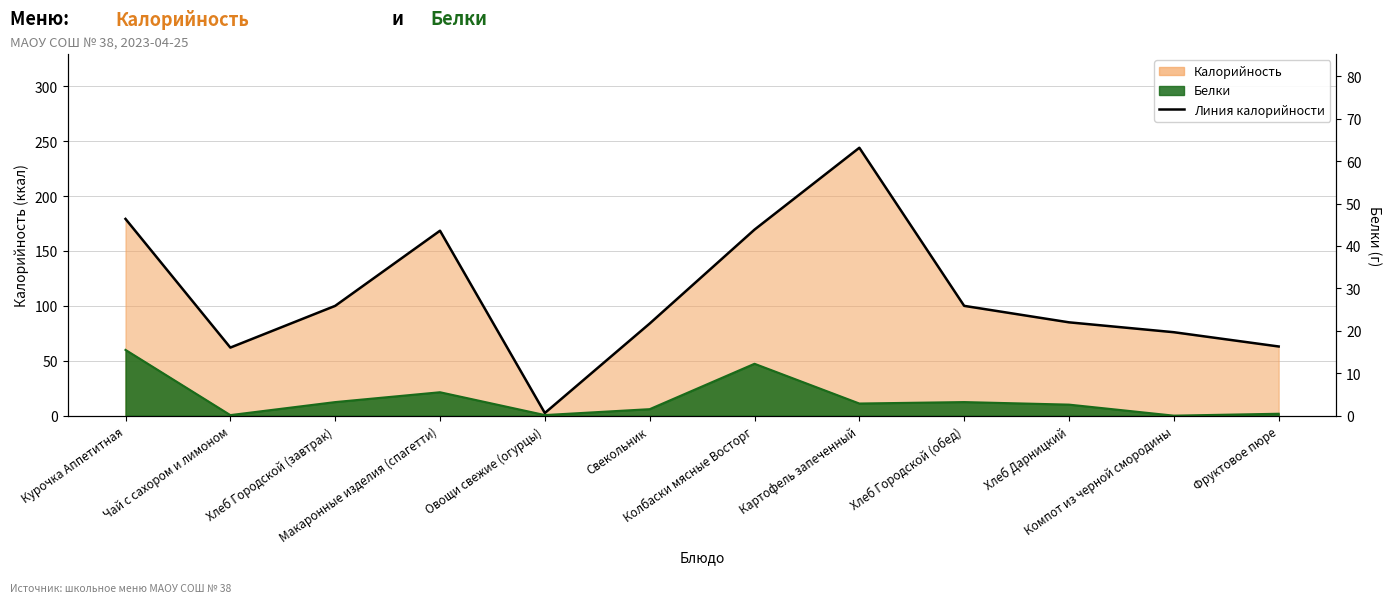

What is the change in value from Картофель запеченный to Хлеб Дарницкий?

-159.0